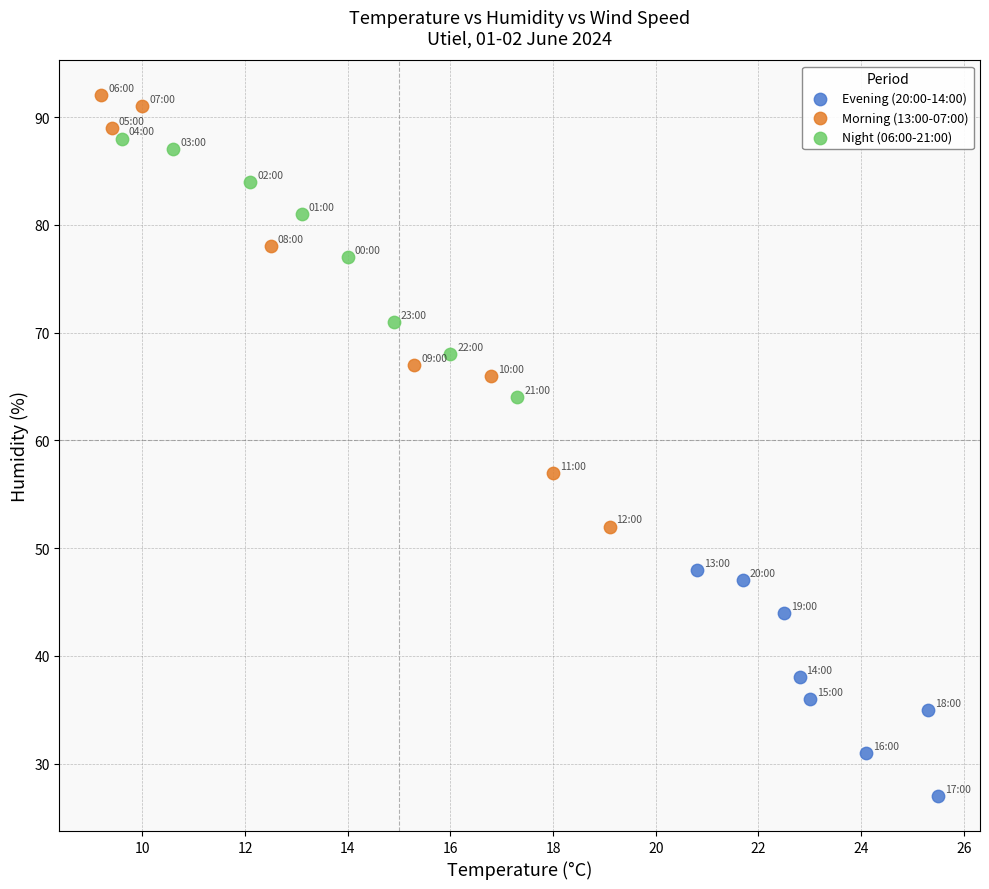

What are all the series names shown in the legend?

Evening (20:00-14:00), Morning (13:00-07:00), Night (06:00-21:00)